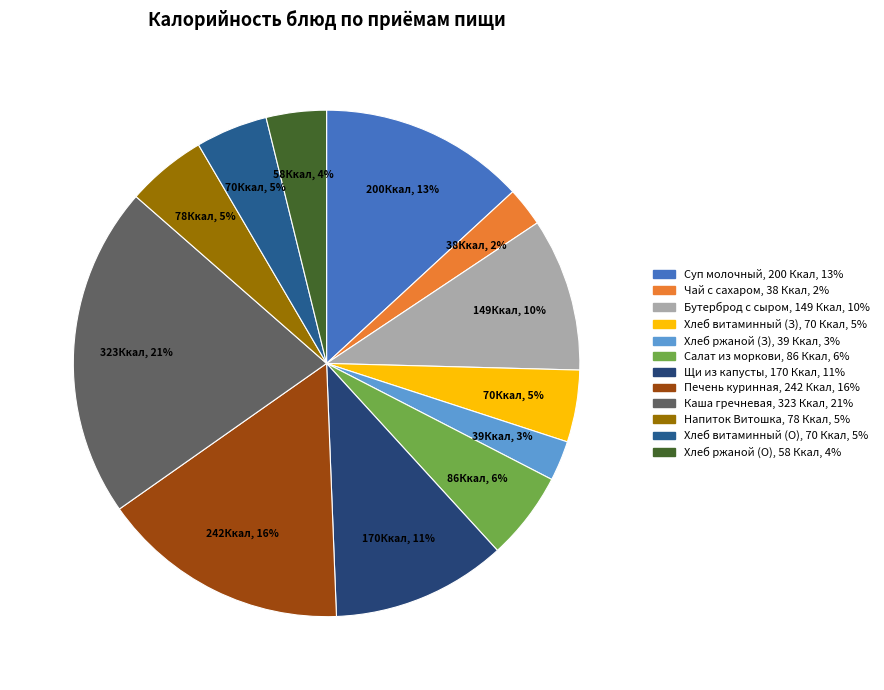

To the nearest percent, what is the average slice percentage?

8%